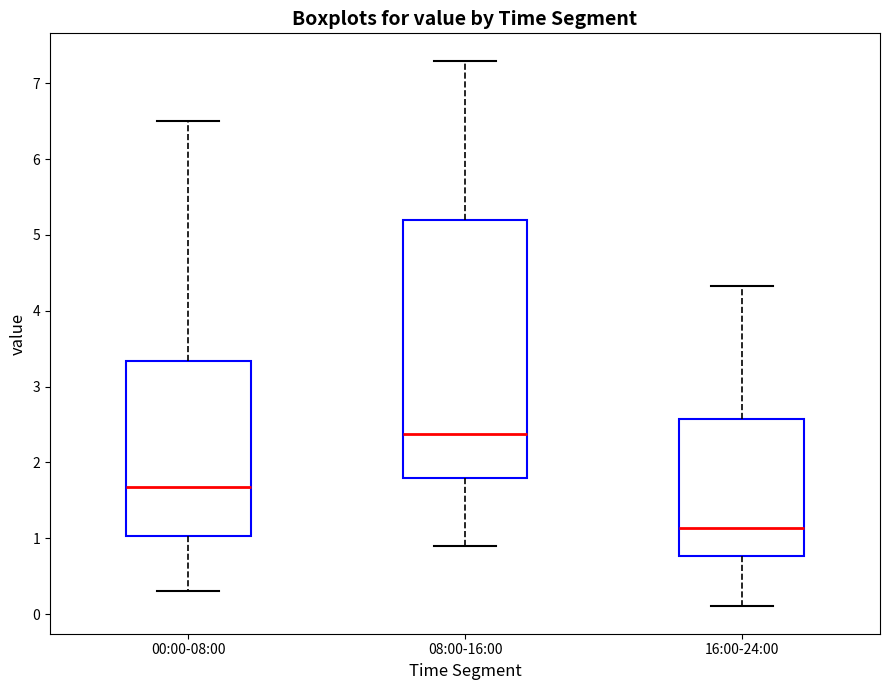

Where is the upper edge of the box for 08:00-16:00 on the y-axis? The values are not printed on the chart, so give them approximately, as read against the axis.

5.2